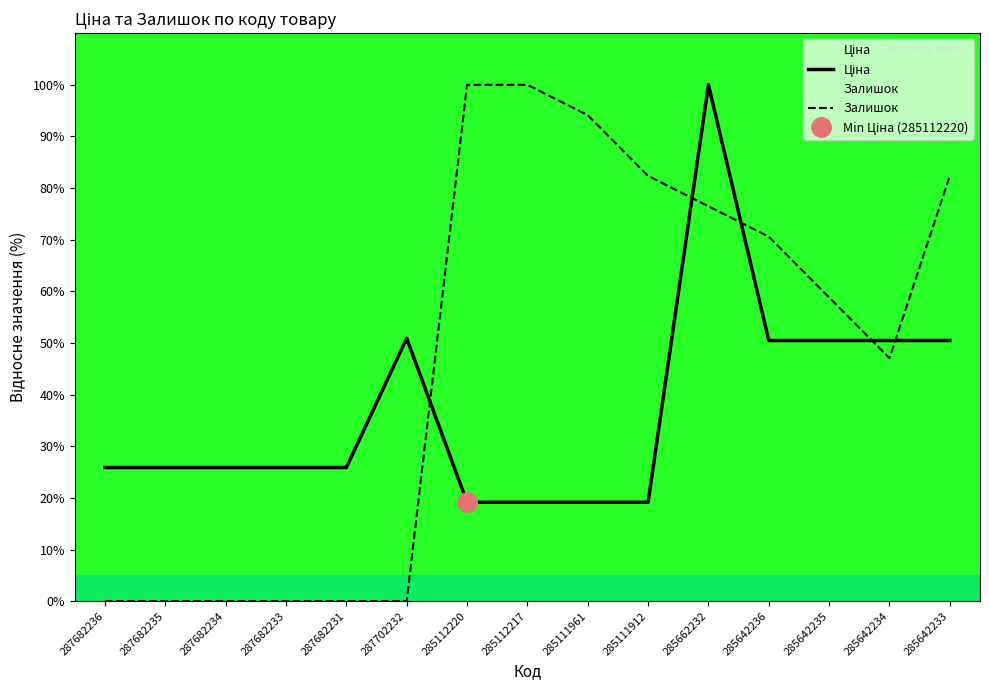

True or false: Залишок and Ціна cross at least once.

True